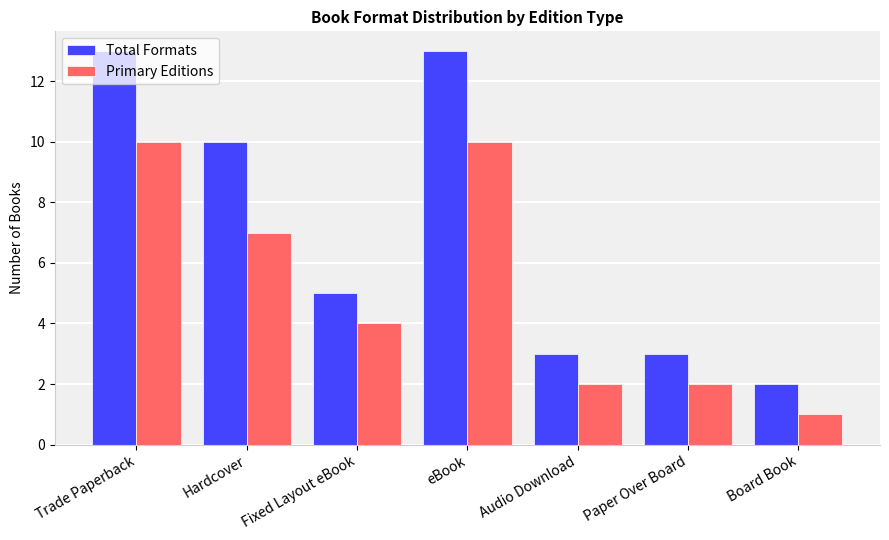

Is it true that Total Formats equals 1 at Board Book?

False